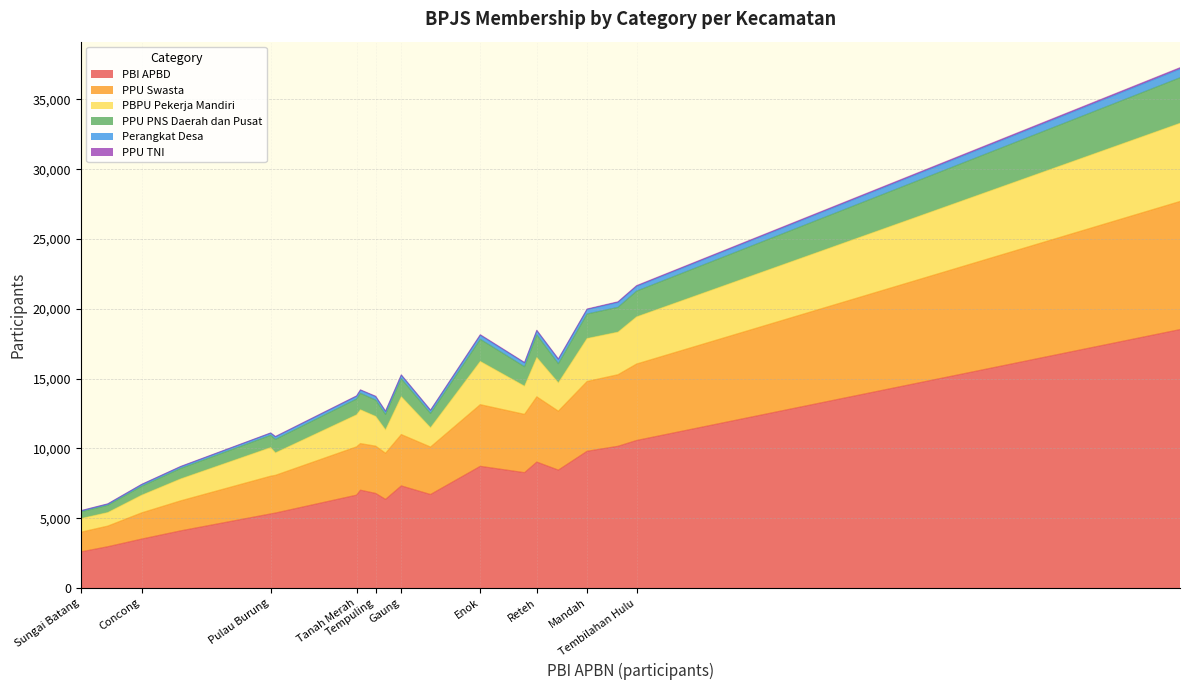

How many lines are shown in the chart?

6